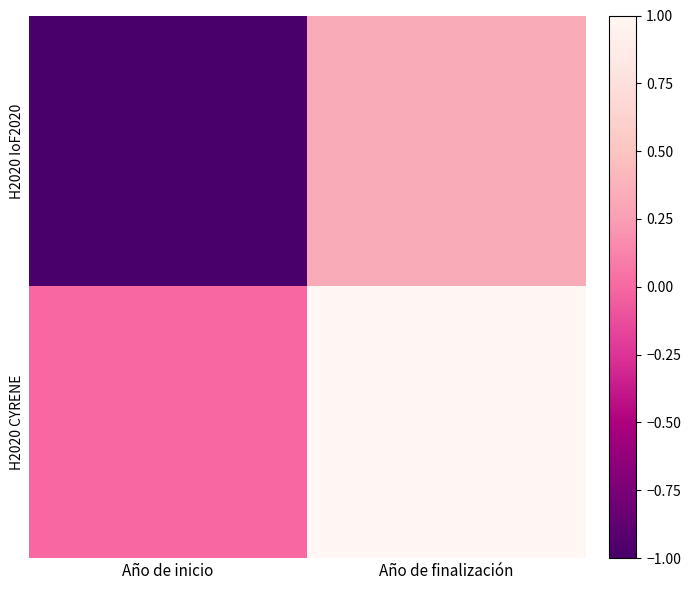

What is the greatest value displayed?

1.0